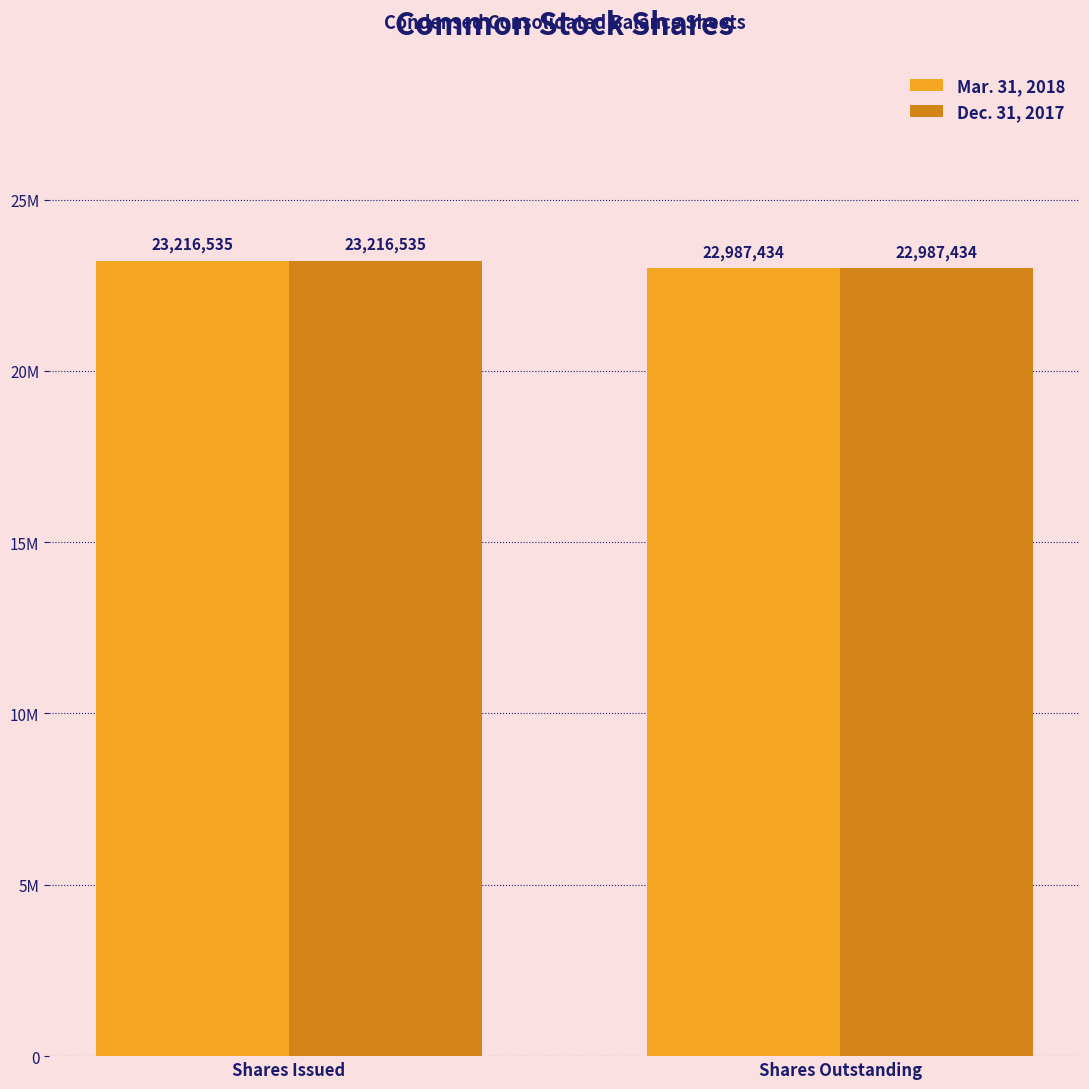

At which label does Mar. 31, 2018 reach its peak?

Shares Issued